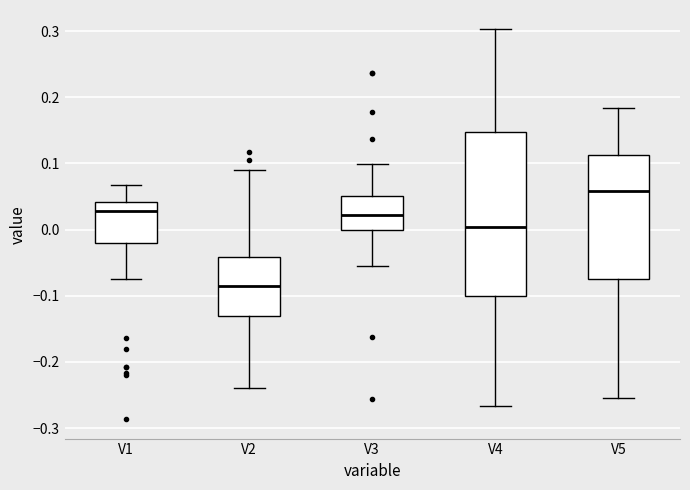

Comparing the boxes themselves (not the whiskers), which one is the tallest?

V4